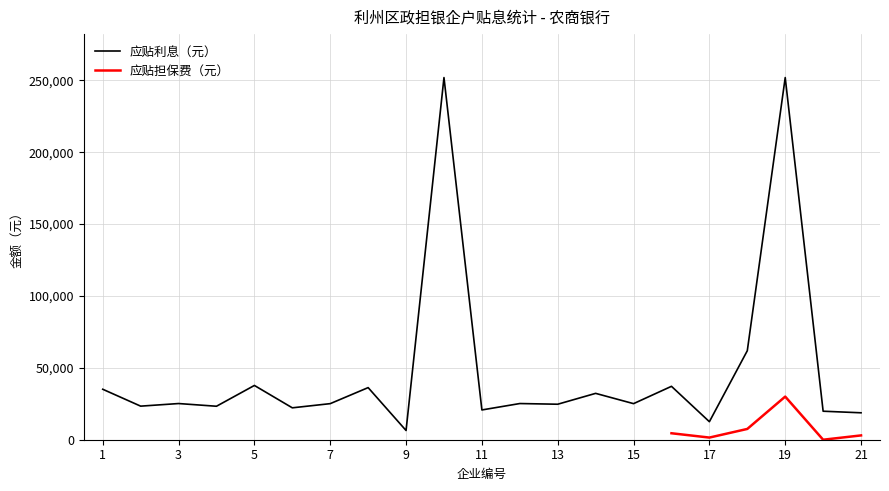

Rank the categories by value from highest to lowest.

10, 19, 18, 5, 16, 8, 1, 14, 3, 12, 7, 15, 13, 2, 4, 6, 11, 20, 21, 17, 9